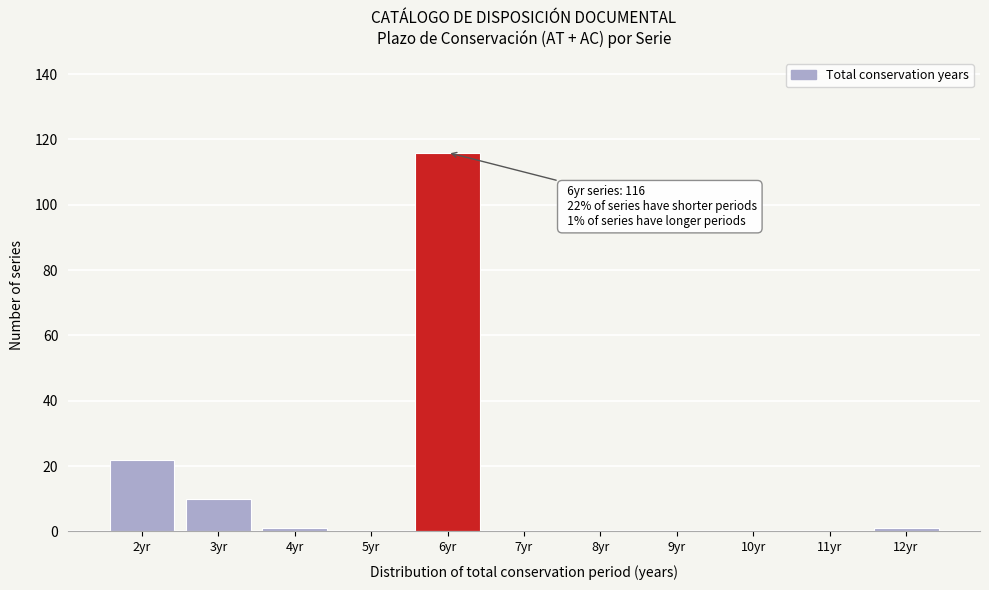

Reading left to right, what are all the values shown in this chart?

2yr=22	3yr=10	4yr=1	5yr=0	6yr=116	7yr=0	8yr=0	9yr=0	10yr=0	11yr=0	12yr=1